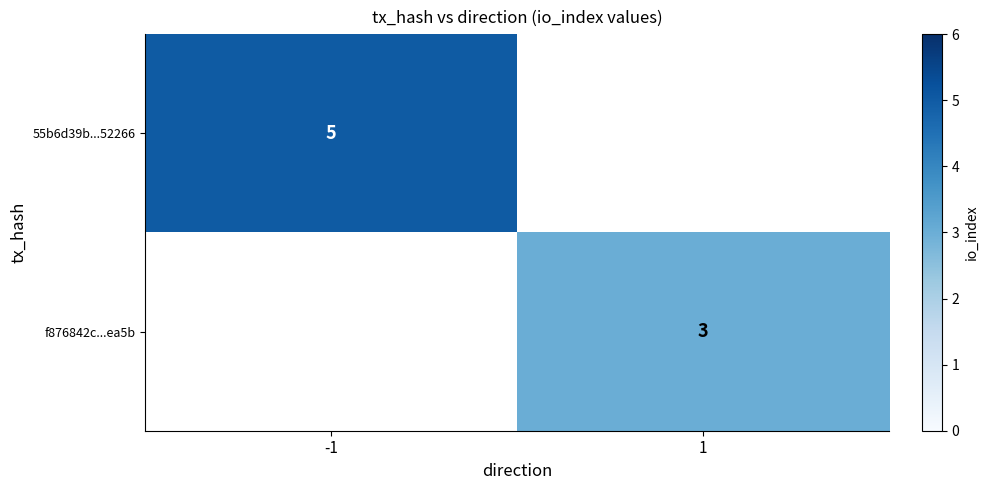

Between 1 and -1, which is larger?

-1